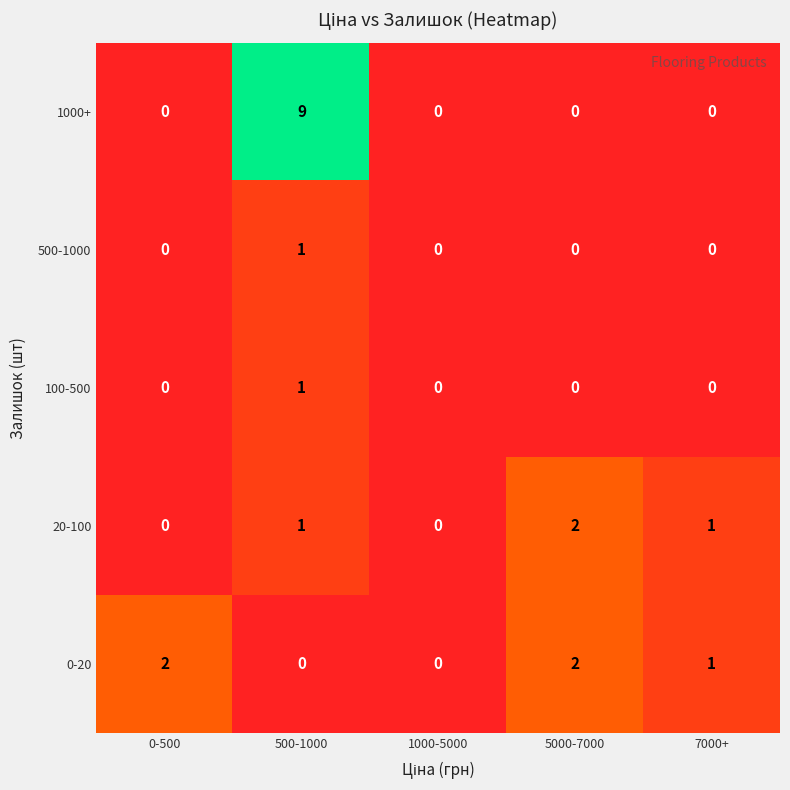

What is the maximum value shown in the chart?

9